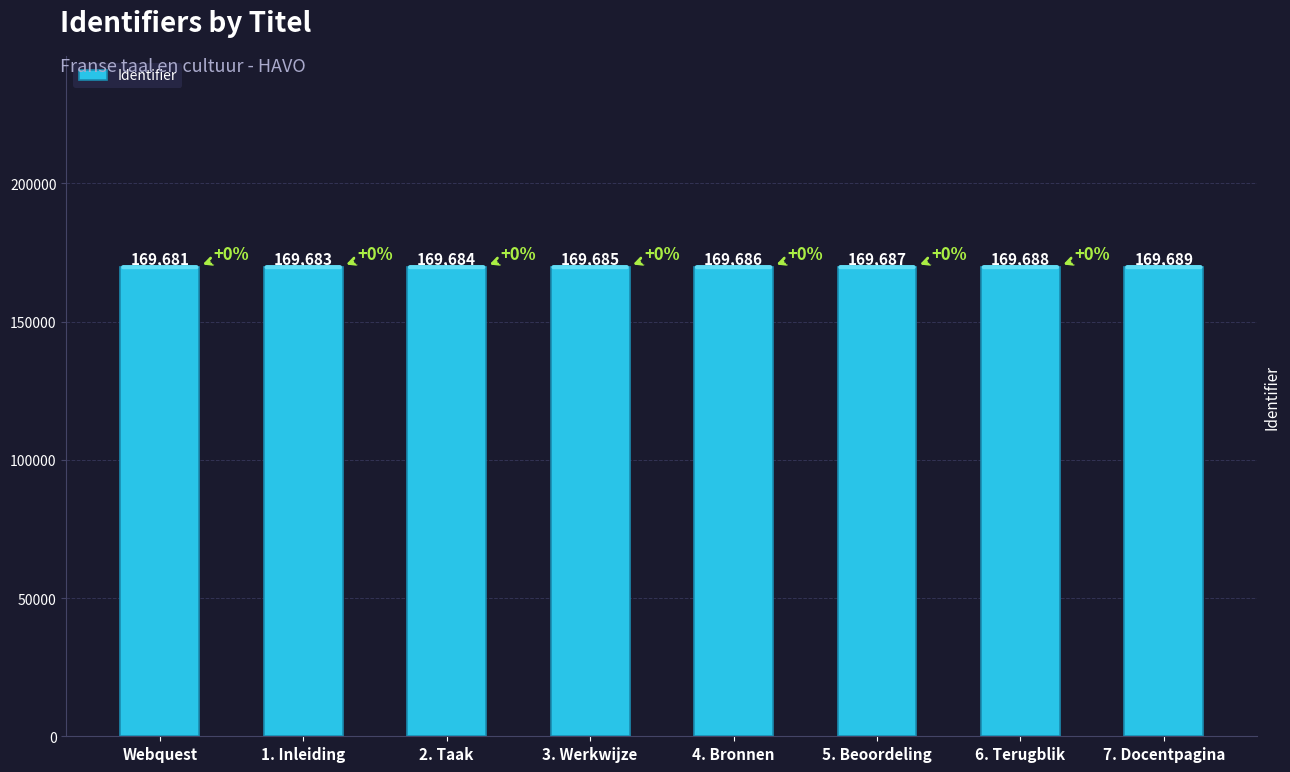

How many values are between 169684 and 169688?

5